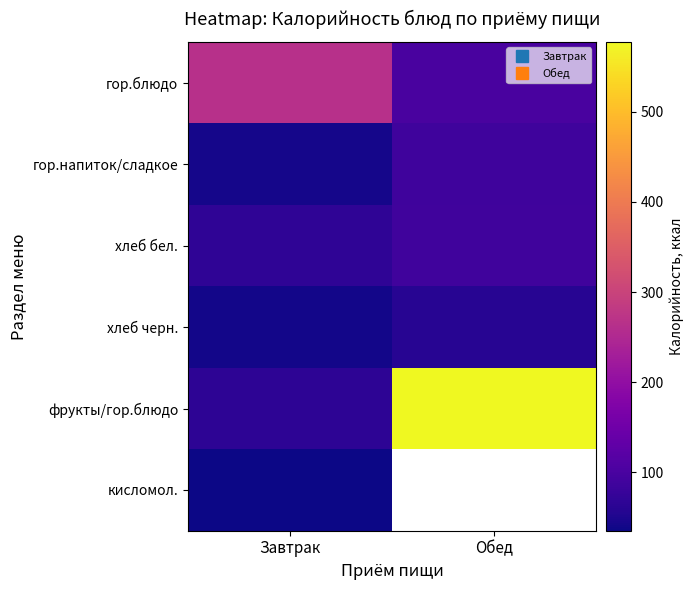

The гор.блюдо series shows 33.8 at Обед. True or false?

False